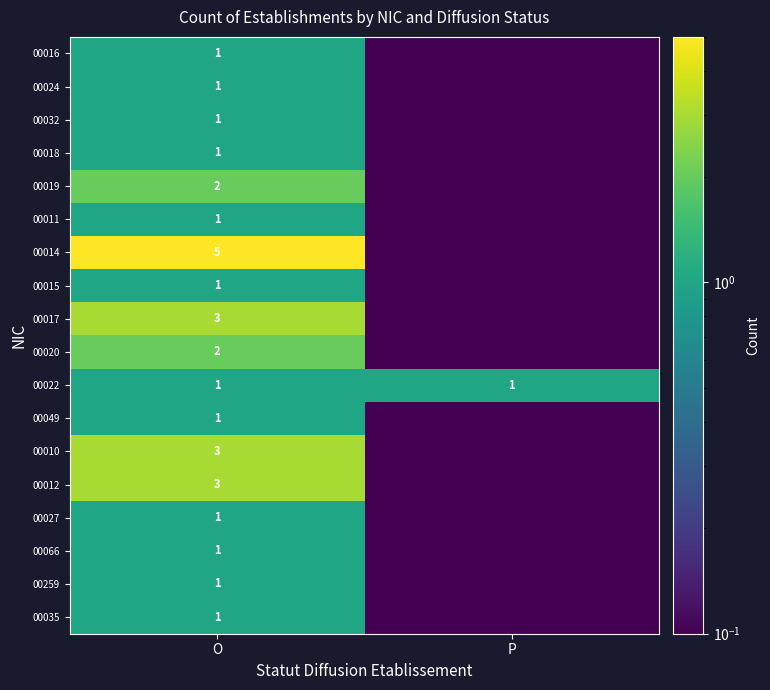

What is the difference between the highest and lowest values at O?

4.0